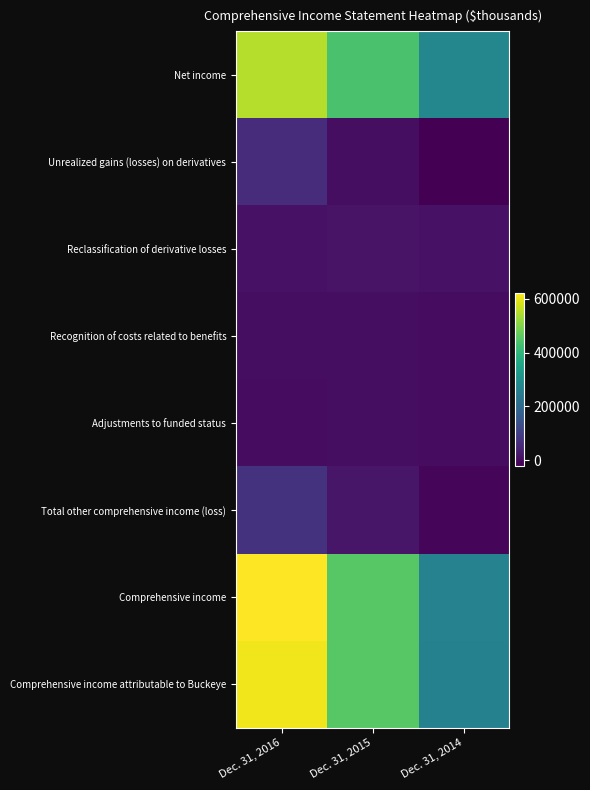

Which series has the largest total across all categories?

Comprehensive income